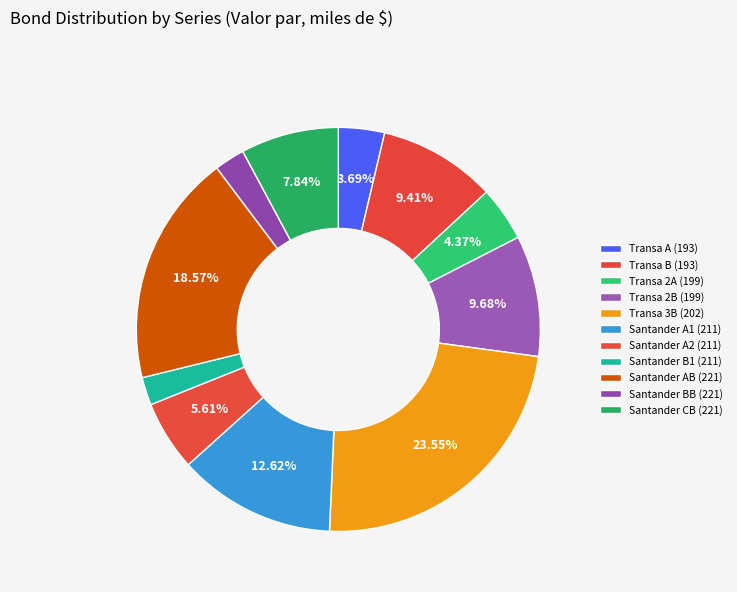

How many slices are in this pie chart?

11